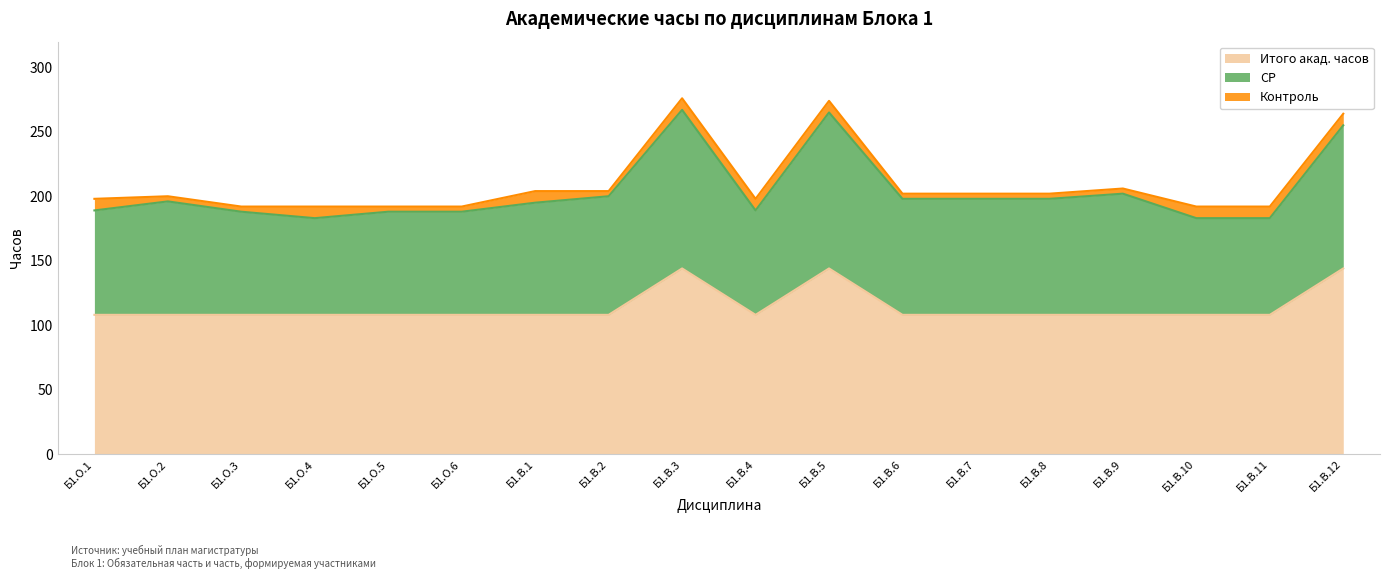

True or false: Контроль and Итого акад. часов cross at least once.

False